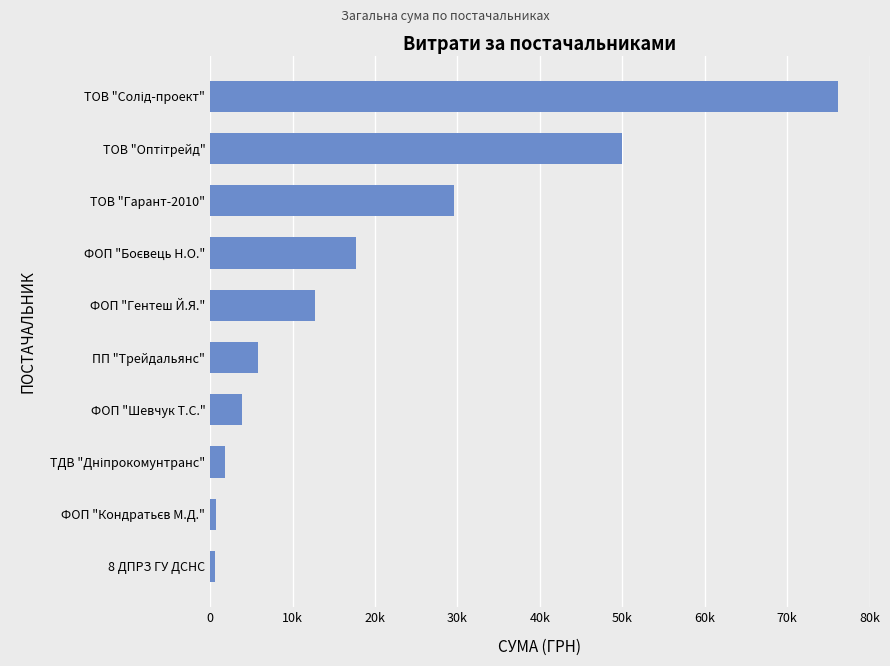

Does the chart contain any negative values?

No